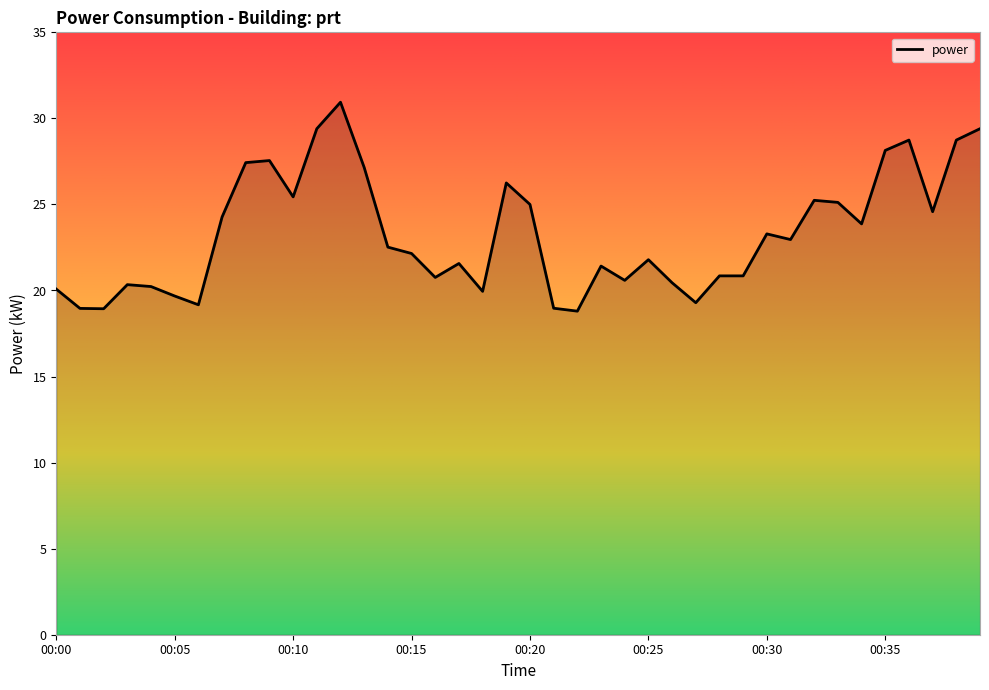

What is the minimum value shown in the chart?

18.8